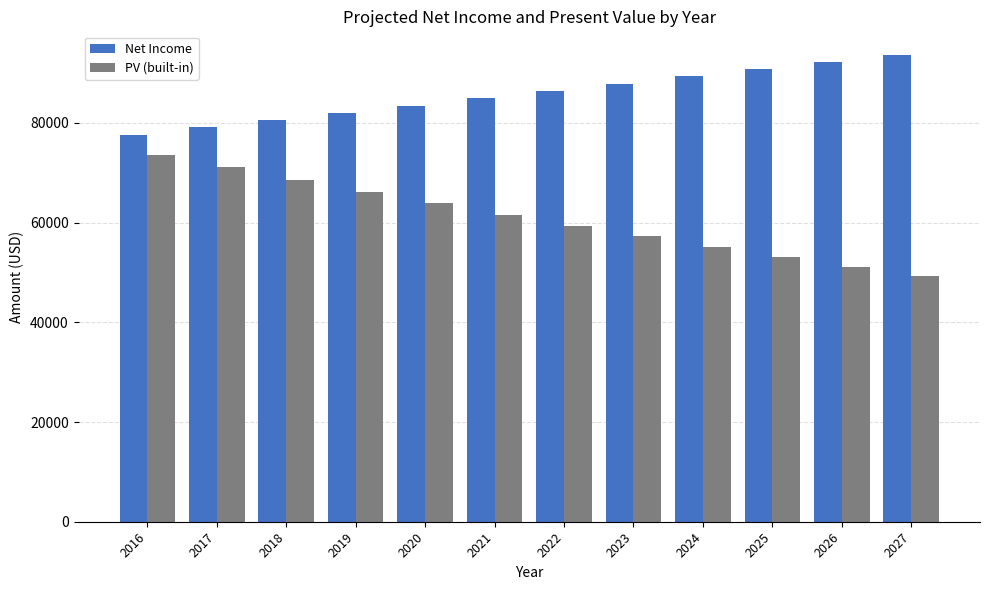

Reading left to right, what are all the values shown in this chart?

Net Income: 77654.8	79113.3	80571.9	82030.4	83489.0	84947.5	86406.1	87864.6	89323.2	90781.7	92240.3	93698.8
PV (built-in): 73606.4	71079.6	68616.1	66216.3	63880.3	61607.8	59398.7	57252.5	55168.6	53146.4	51185.1	49283.9